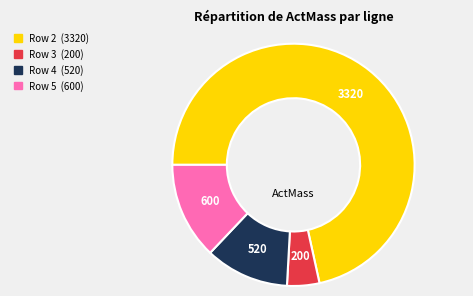

What is the ratio of the value at Row 3 to the value at Row 4?

0.4